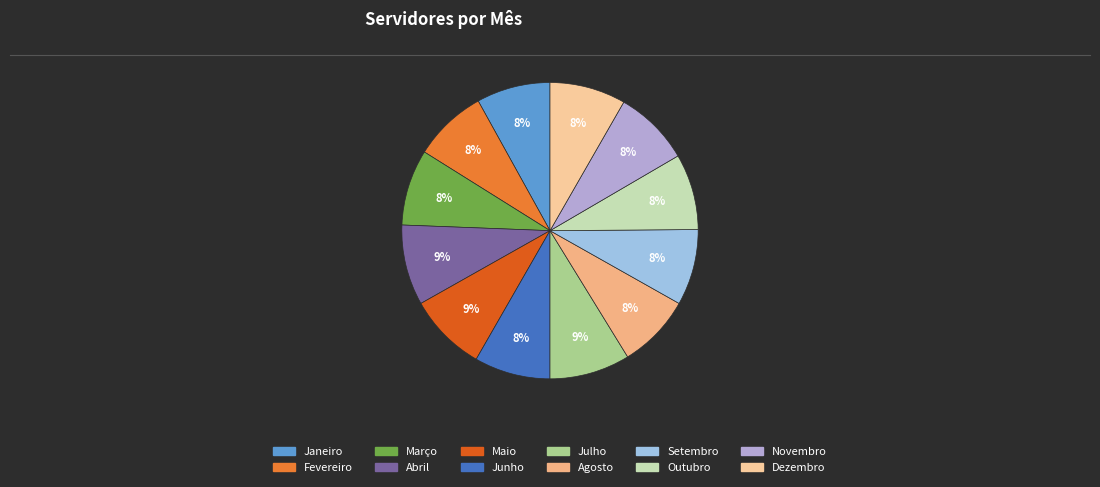

Combined, do Dezembro and Julho account for over 50%?

No